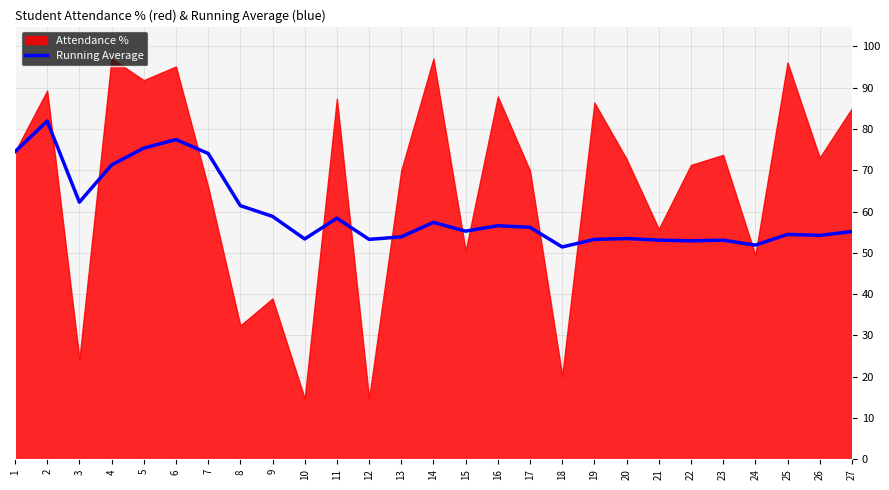

Count the number of categories in the chart.

27